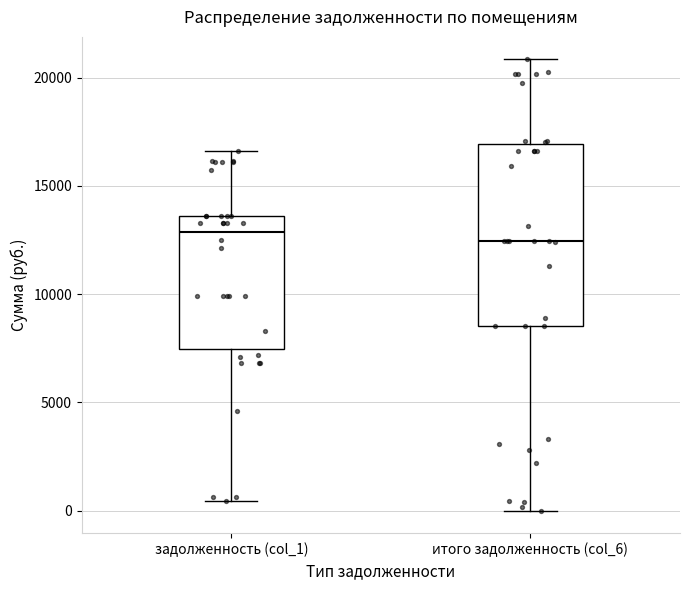

Where is the lower edge of the box for итого задолженность (col_6) on the y-axis? The values are not printed on the chart, so give them approximately, as read against the axis.

8500